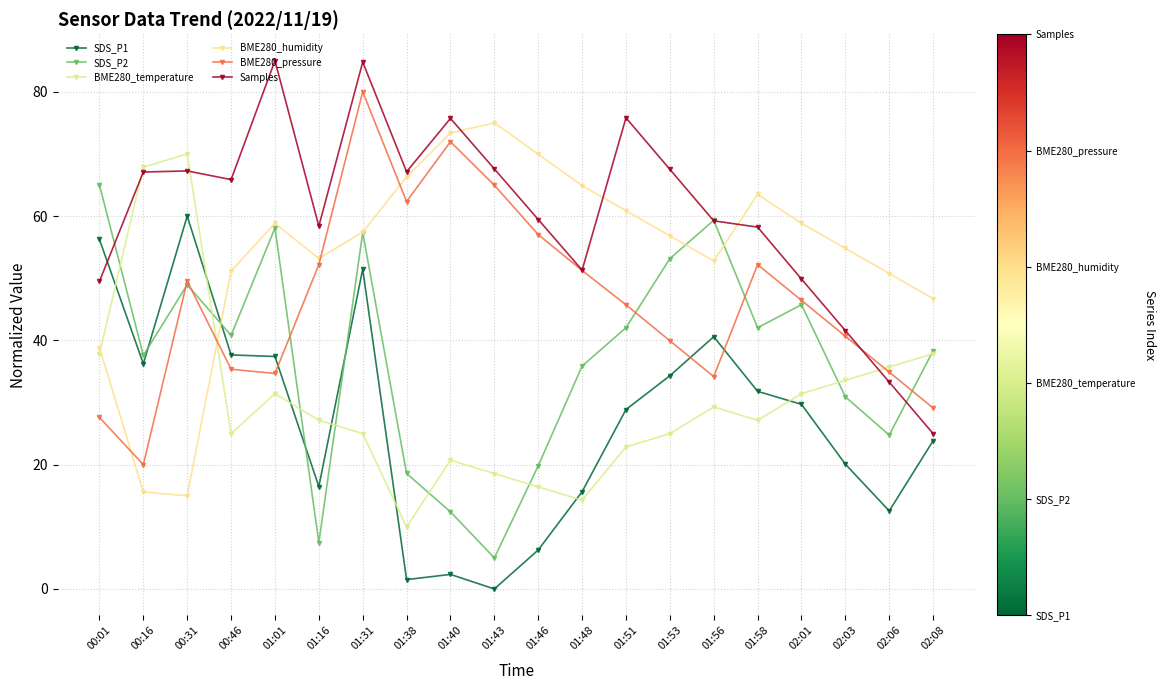

What is the lowest value of the BME280_pressure series?

20.0